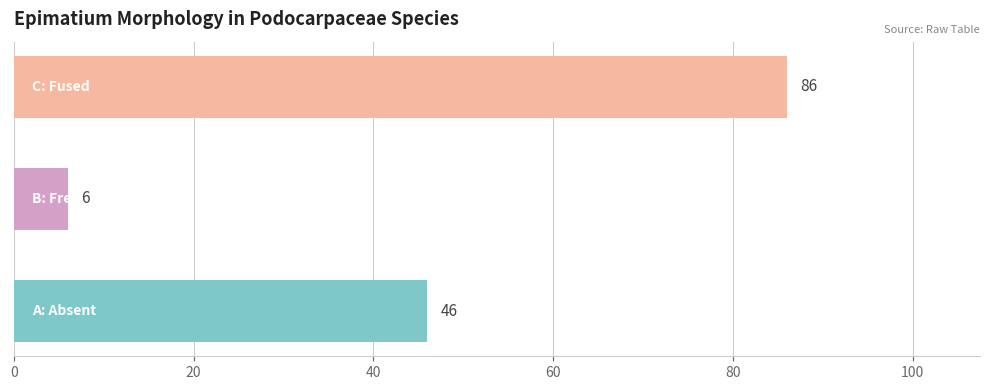

How many values are between 6 and 86?

3